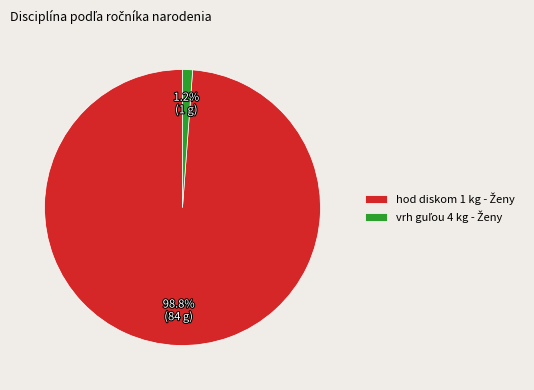

Count the number of slices in the pie.

2